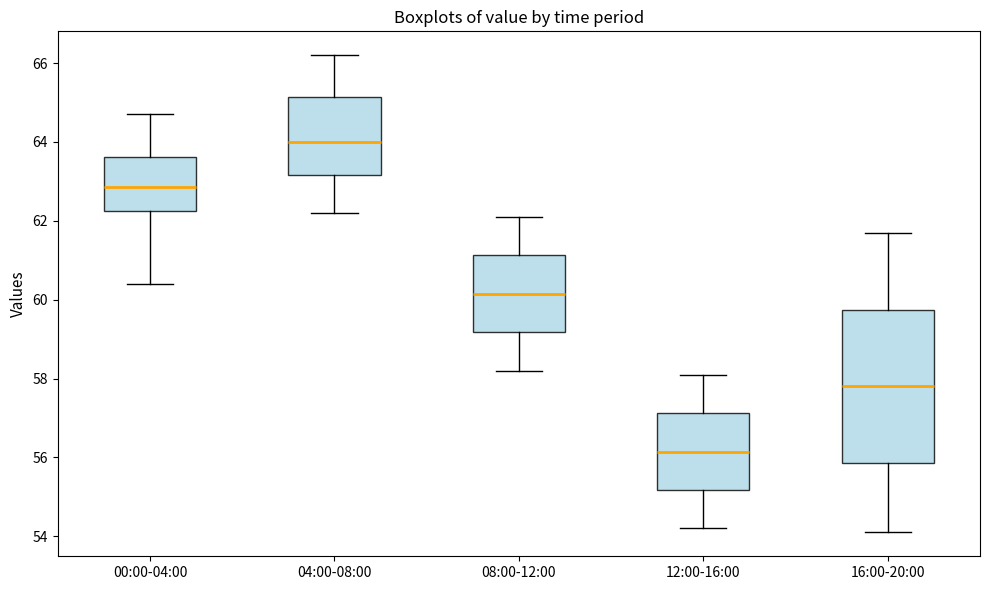

Which box's median line is the lowest?

12:00-16:00